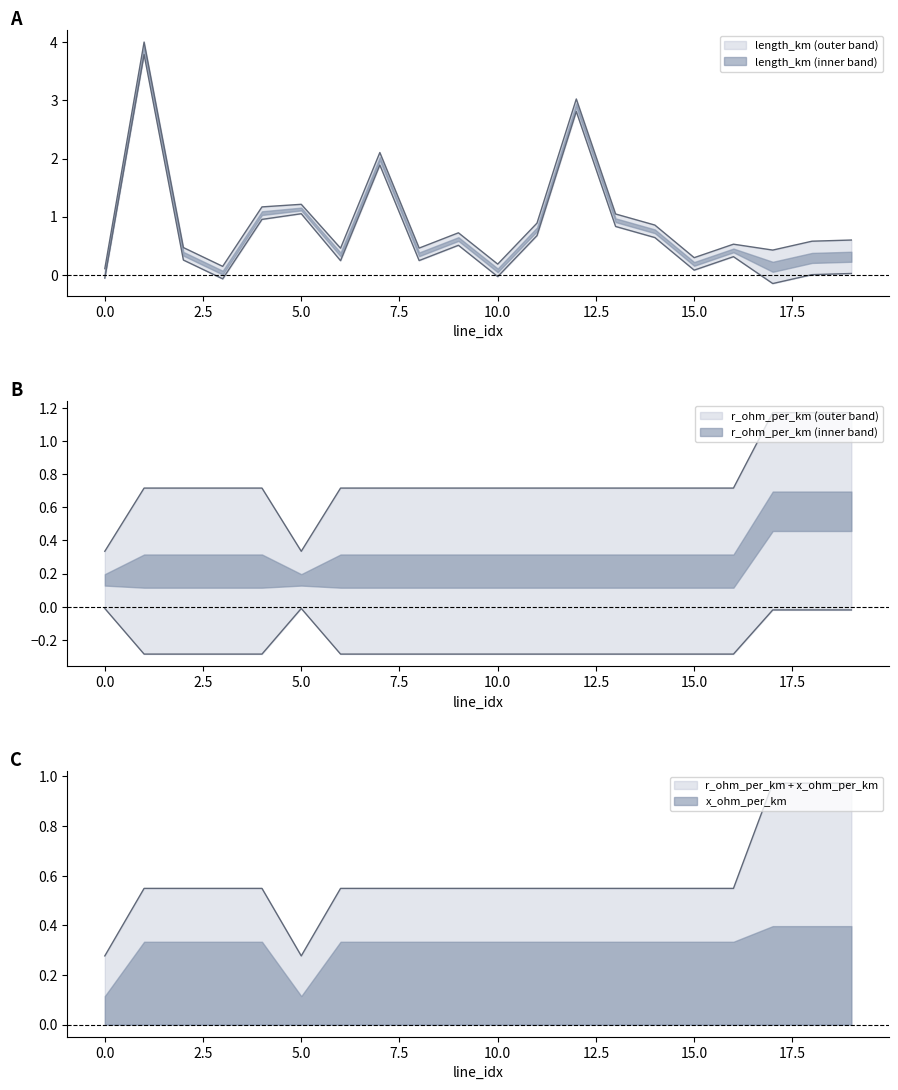

How many lines are shown in the chart?

3